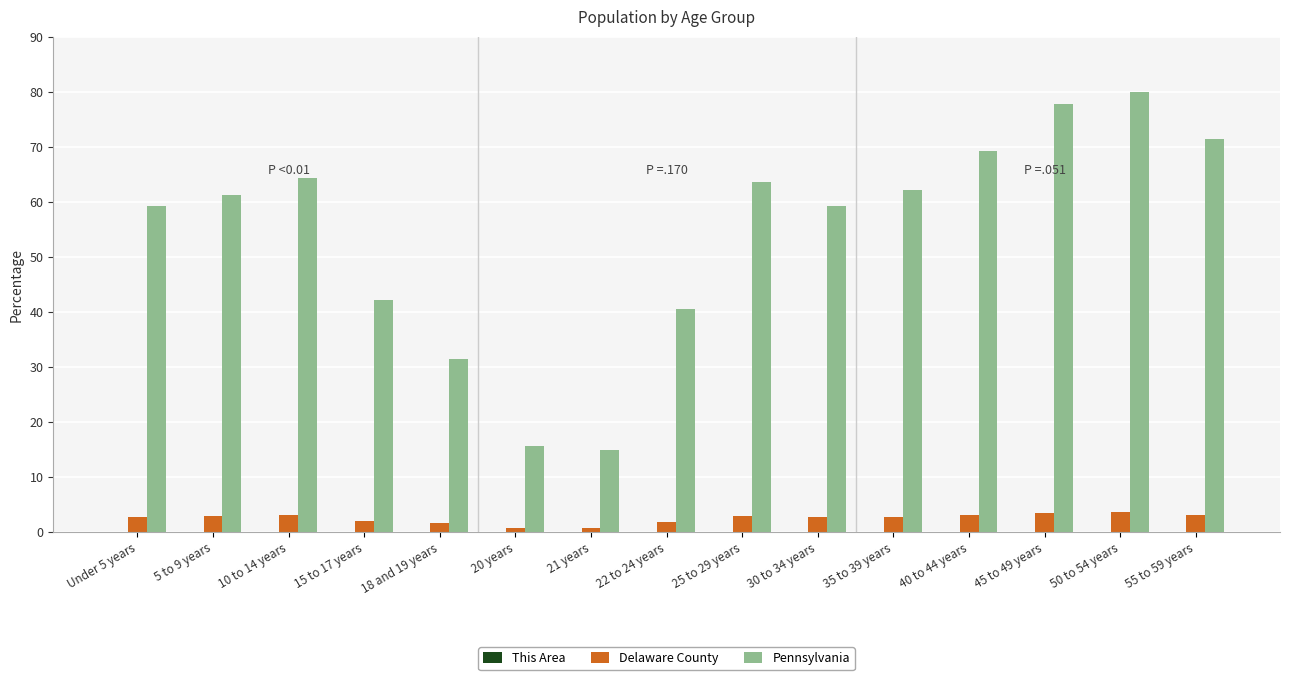

What is the total value across all series at Under 5 years?

62.1